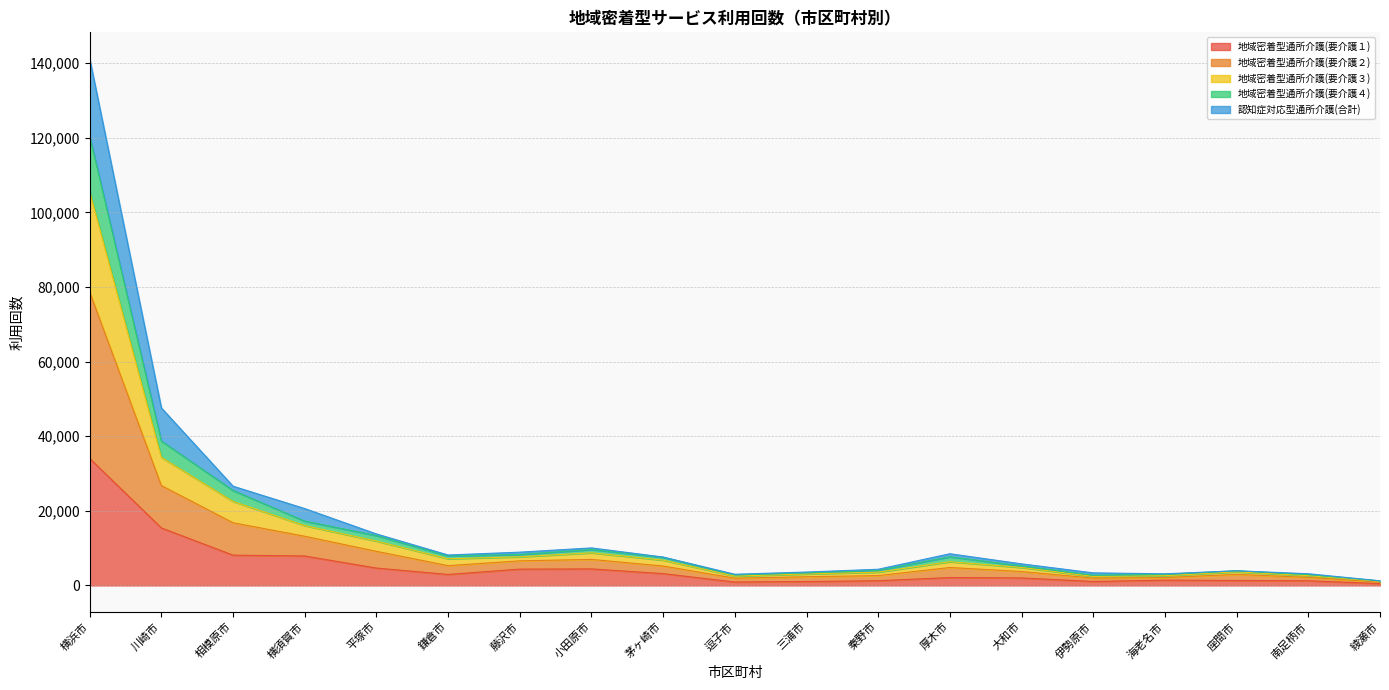

At which label does 地域密着型通所介護(要介護１) reach its peak?

横浜市